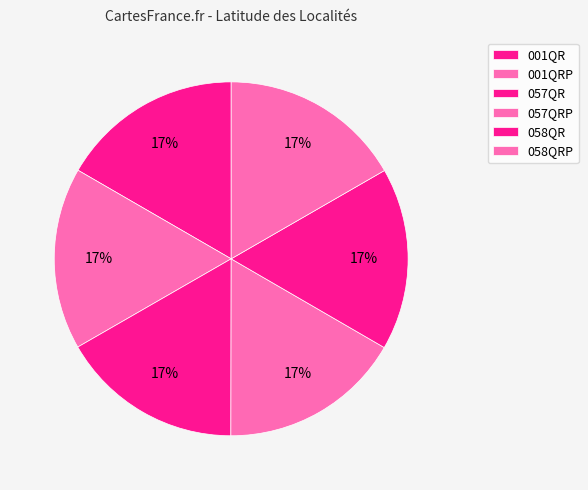

Count the number of slices in the pie.

6